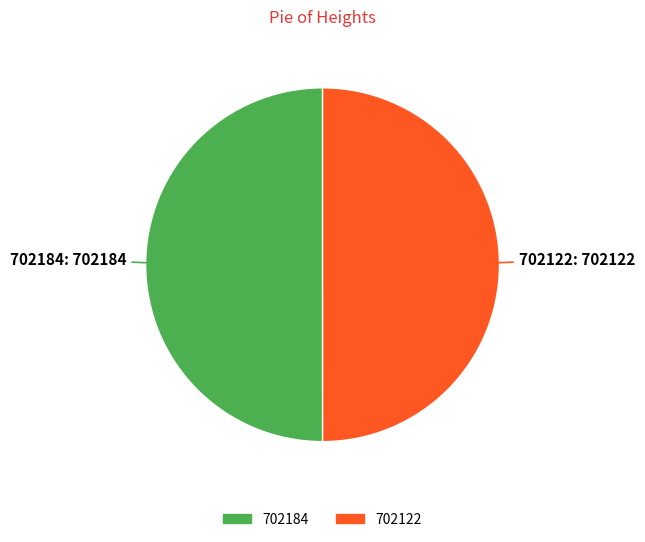

True or false: 702184 accounts for 35% of the total.

False